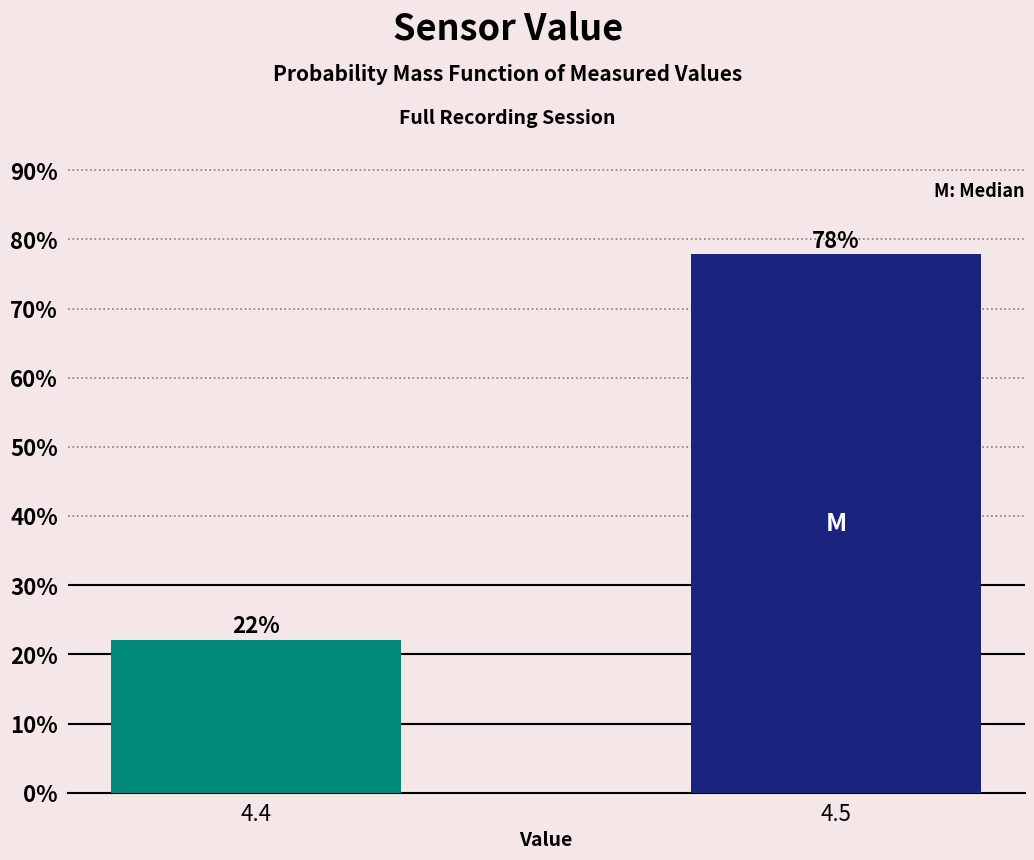

At which category does the chart reach its minimum across all series?

4.4